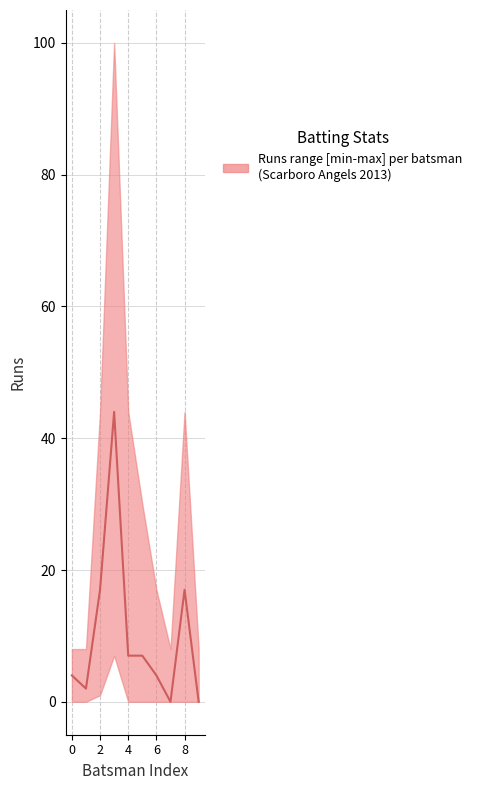

How many points are lower than both their immediate neighbors (excluding endpoints)?

2